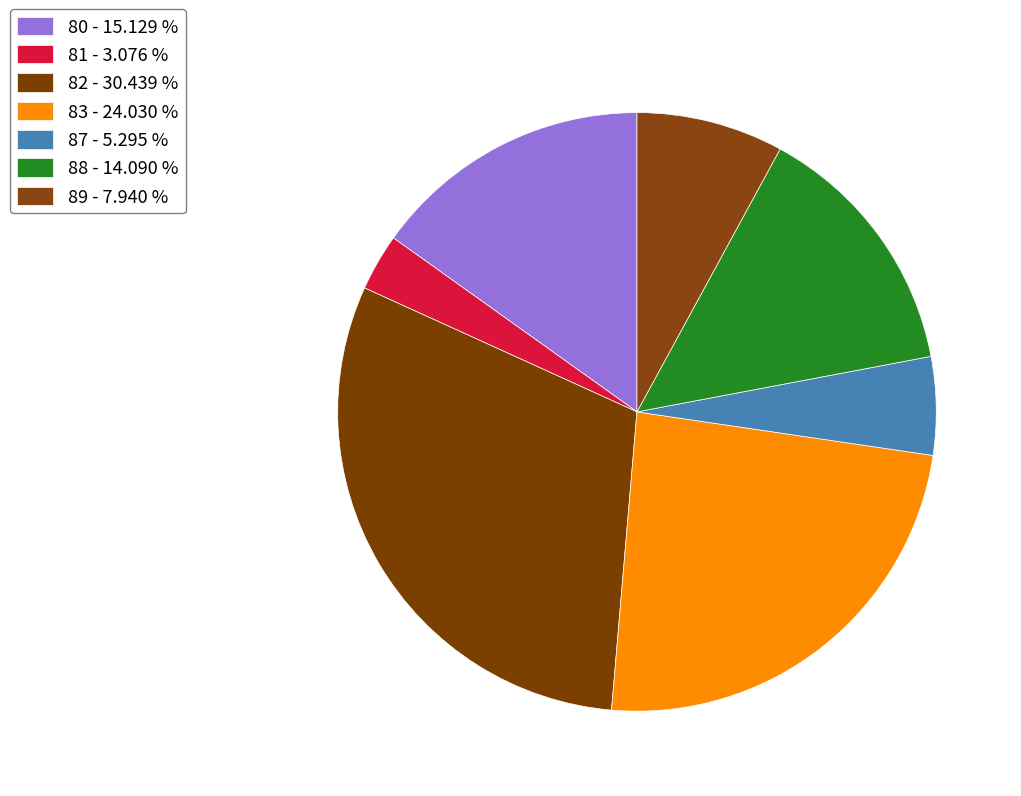

Is there any slice that represents more than half of the pie?

No